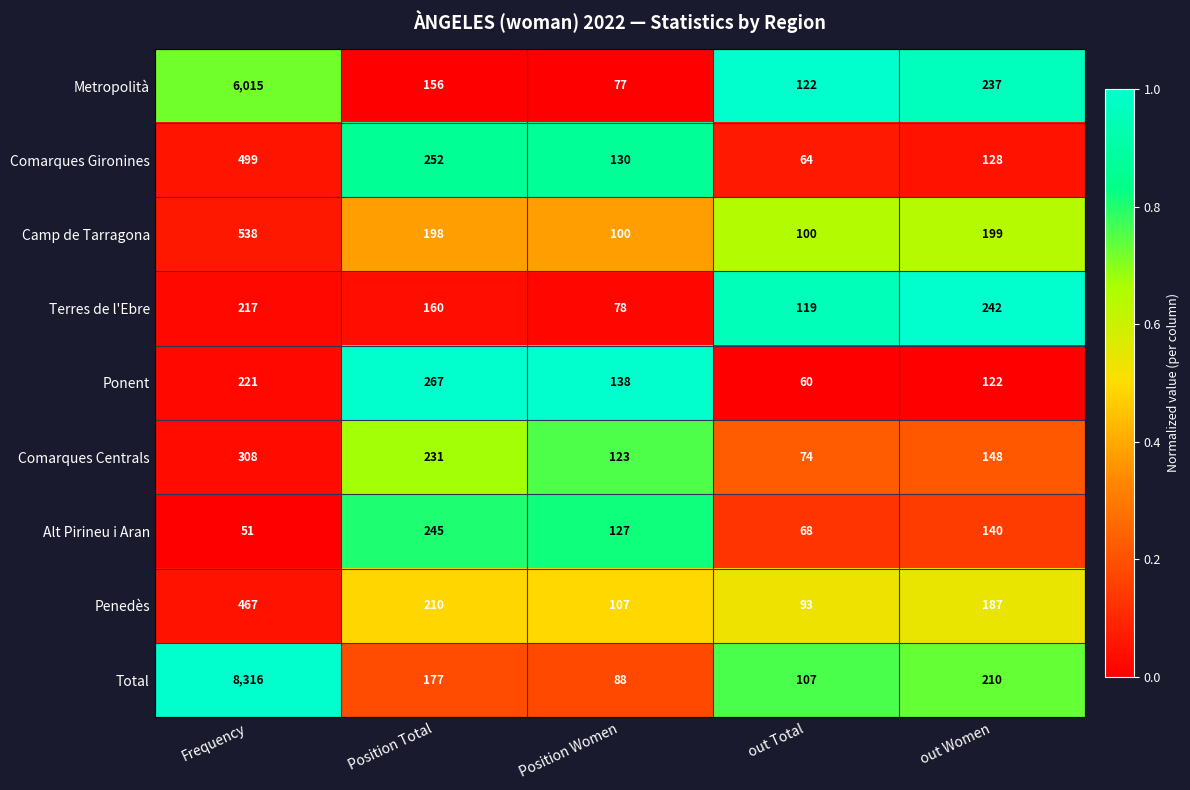

What is the difference between the highest and lowest values at Position Women?

61